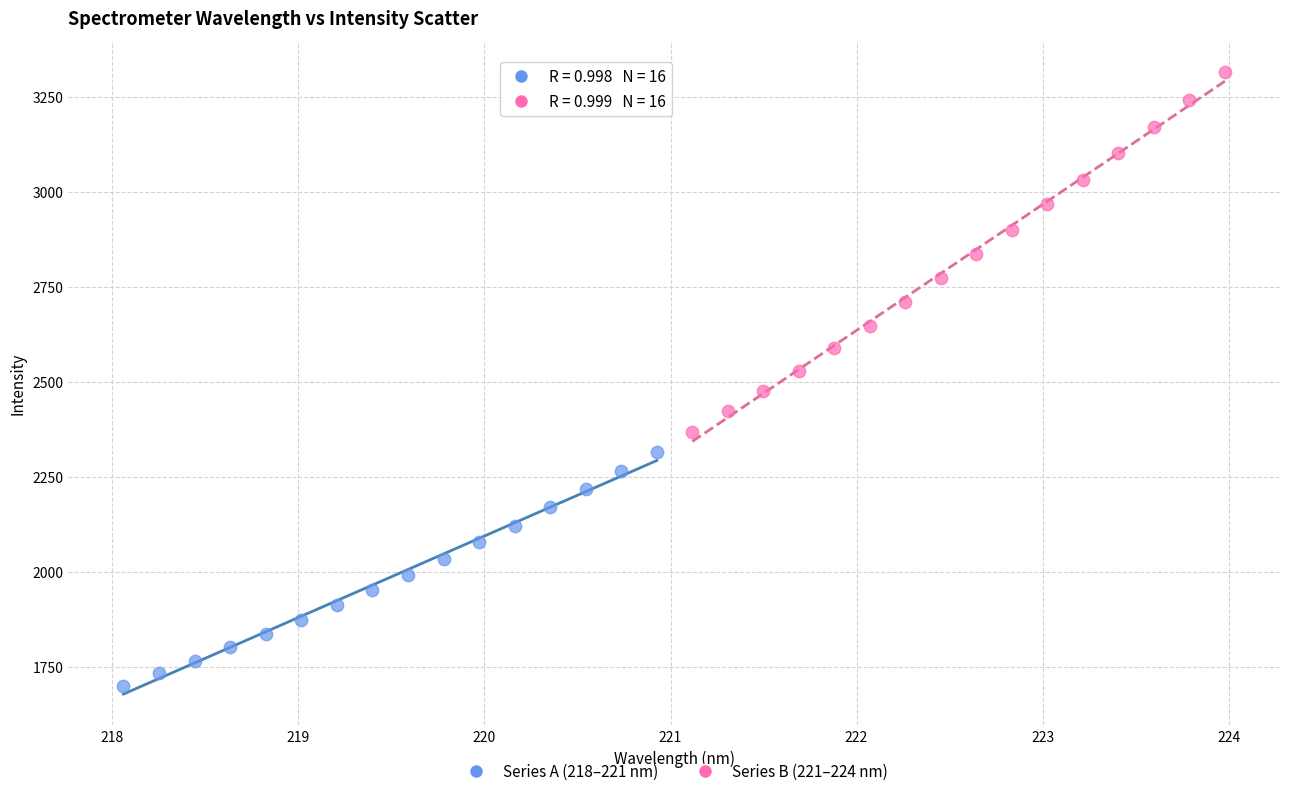

Which series has the largest Y range (max minus min)?

Series B (221–224 nm)